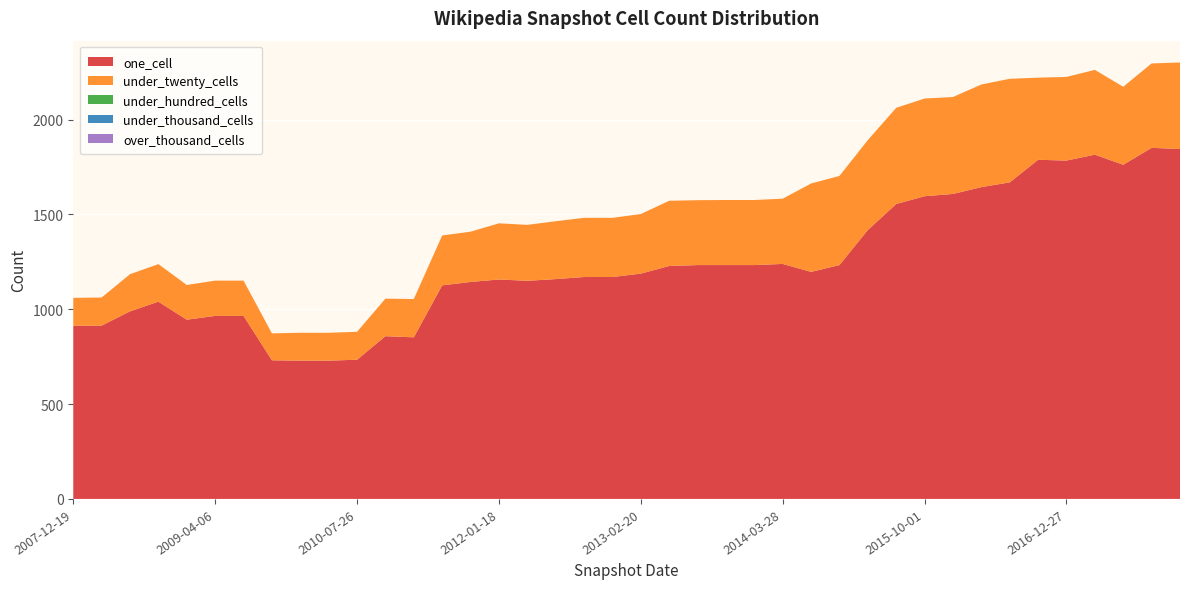

Reading left to right, list all the values displayed in this chart.

one_cell: 913	914	989	1040	945	965	965	731	729	729	734	858	852	1126	1144	1157	1150	1159	1170	1170	1188	1228	1233	1233	1233	1239	1197	1233	1418	1555	1596	1608	1644	1669	1788	1784	1815	1762	1851	1845
under_twenty_cells: 147	148	196	198	183	186	186	142	147	147	147	198	202	263	265	296	295	305	312	312	314	344	342	343	343	344	466	470	474	507	515	511	541	546	433	441	447	411	445	456
under_hundred_cells: 0	0	0	0	0	0	0	0	0	0	0	0	0	0	0	0	0	0	0	0	0	0	0	0	0	0	0	0	0	0	0	0	0	0	0	0	0	0	0	0
under_thousand_cells: 0	0	0	0	0	0	0	0	0	0	0	0	0	0	0	0	0	0	0	0	0	0	0	0	0	0	0	0	0	0	0	0	0	0	0	0	0	0	0	0
over_thousand_cells: 0	0	0	0	0	0	0	0	0	0	0	0	0	0	0	0	0	0	0	0	0	0	0	0	0	0	0	0	0	0	0	0	0	0	0	0	0	0	0	0